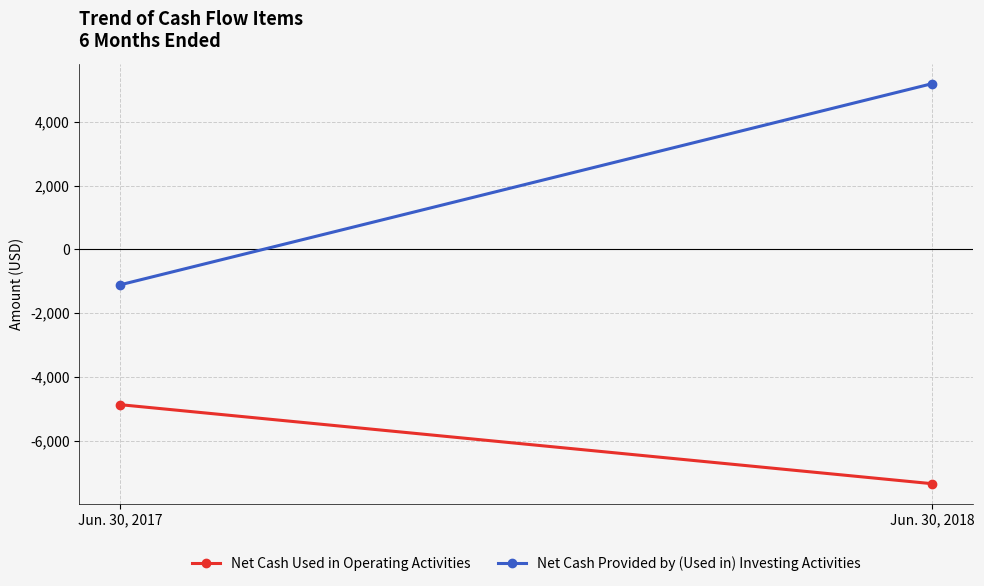

Which series has the largest total across all categories?

Net Cash Provided by (Used in) Investing Activities